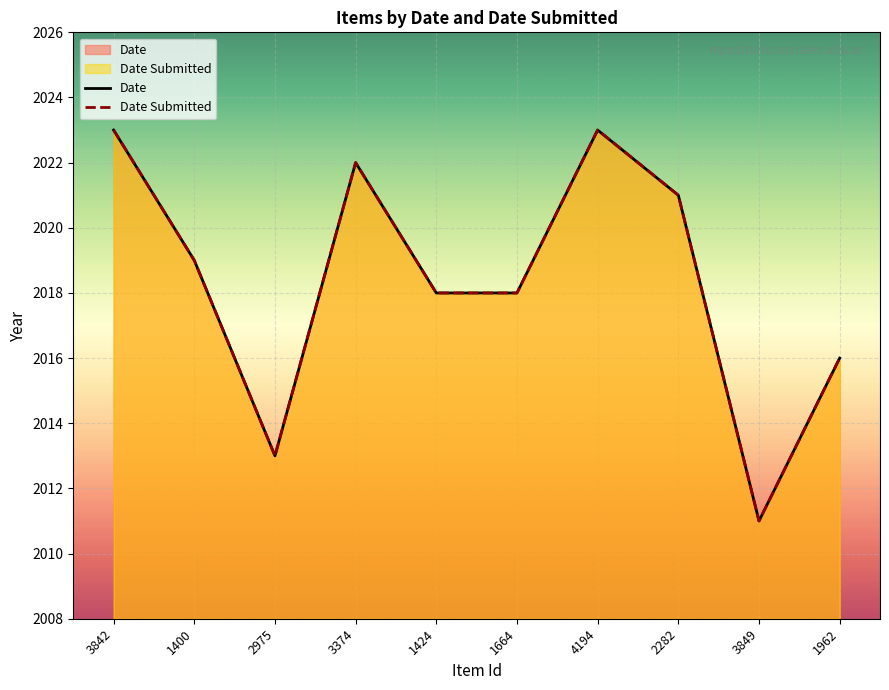

What is the difference between the Date values at 1424 and 3849?

7